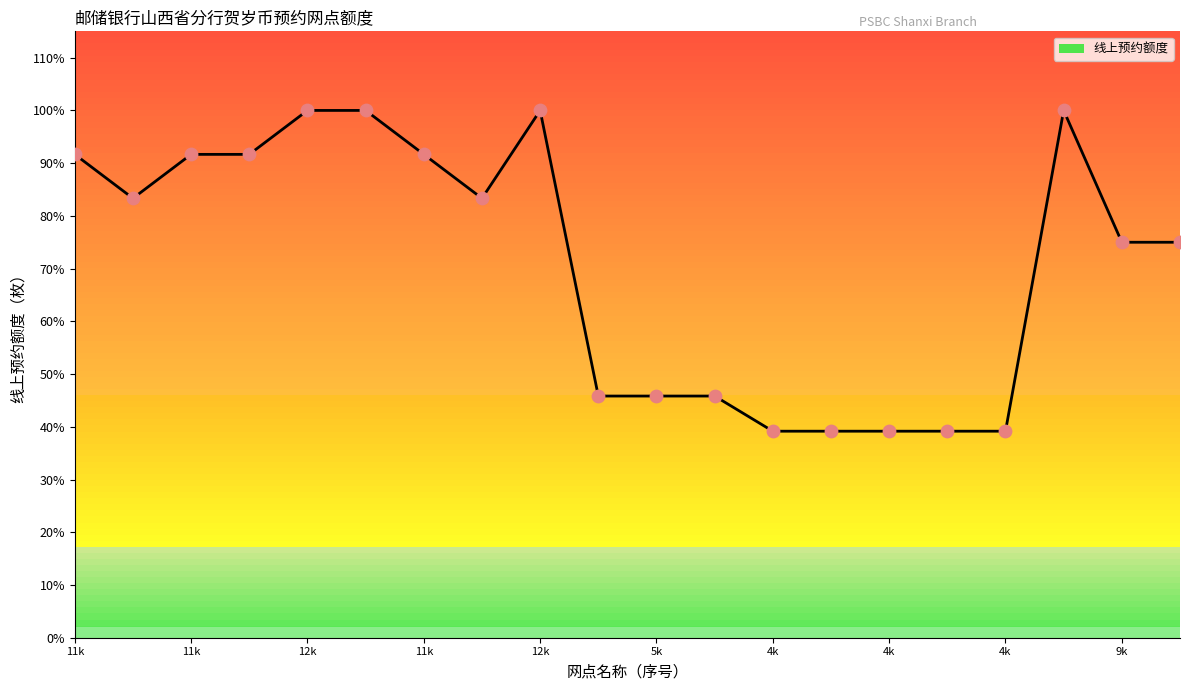

Does the chart have visible grid lines?

No